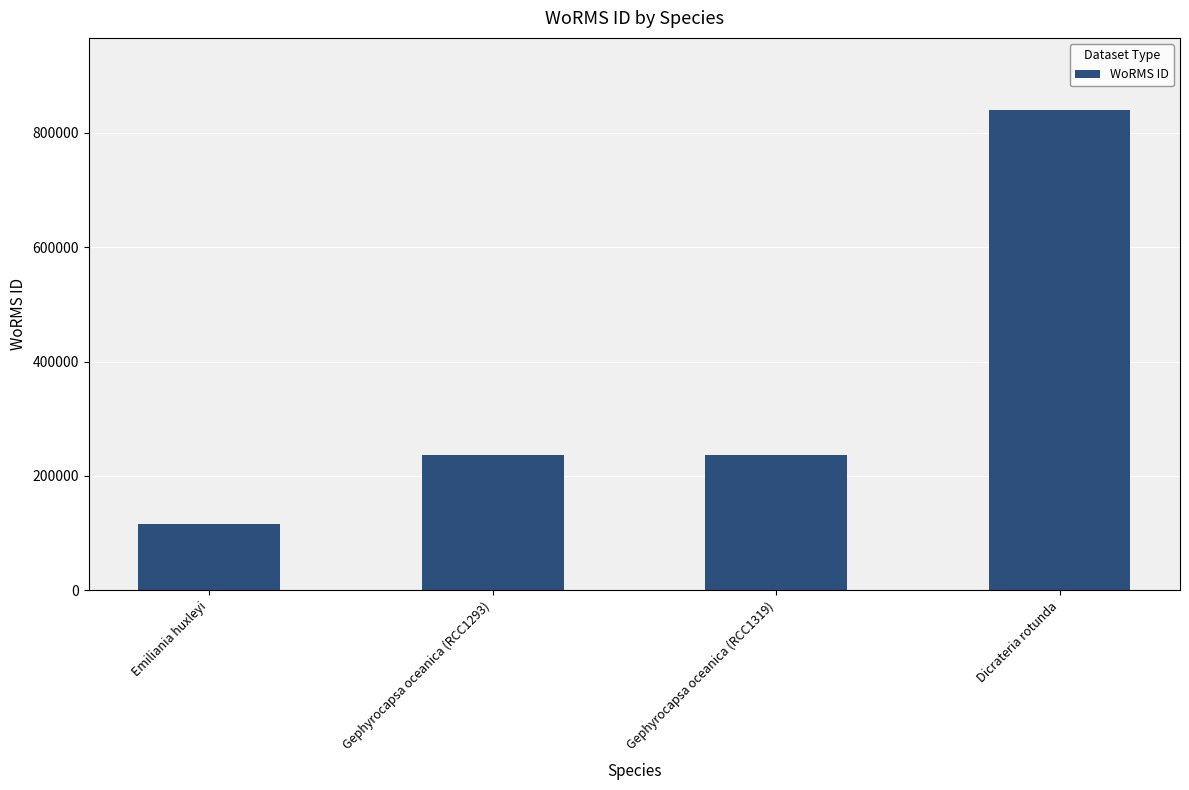

What value does the data have at Gephyrocapsa oceanica (RCC1319)?

235955